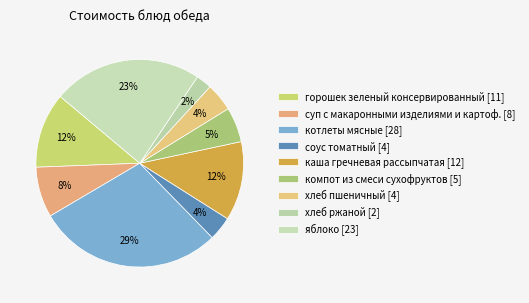

How many slices are in this pie chart?

9